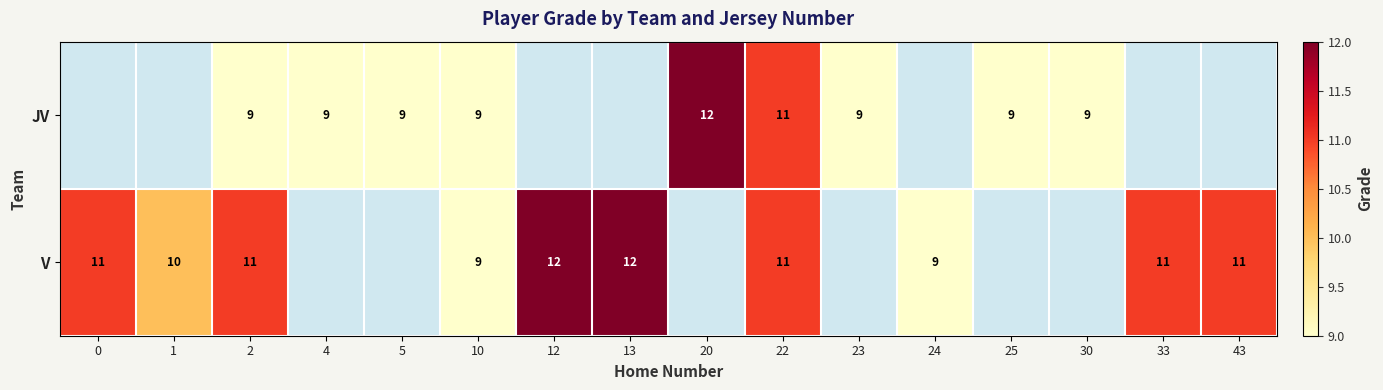

The value of V at 1 is 10. True or false?

True